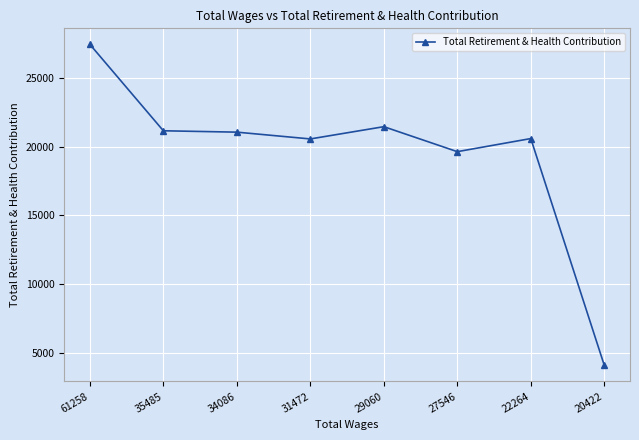

The chart shows a value of 34919 at 34086. True or false?

False